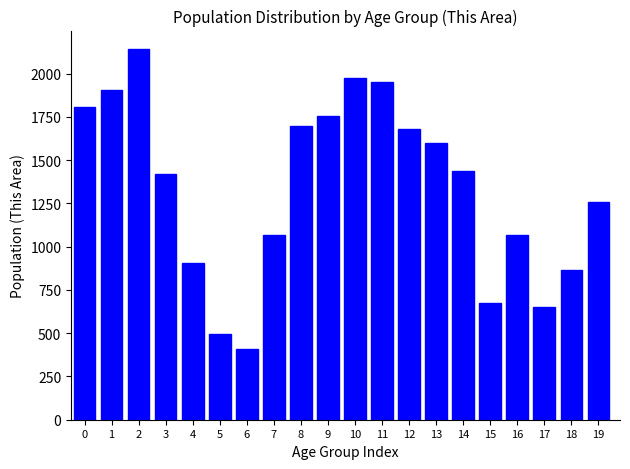

Is it true that the value at 15 is 674?

True